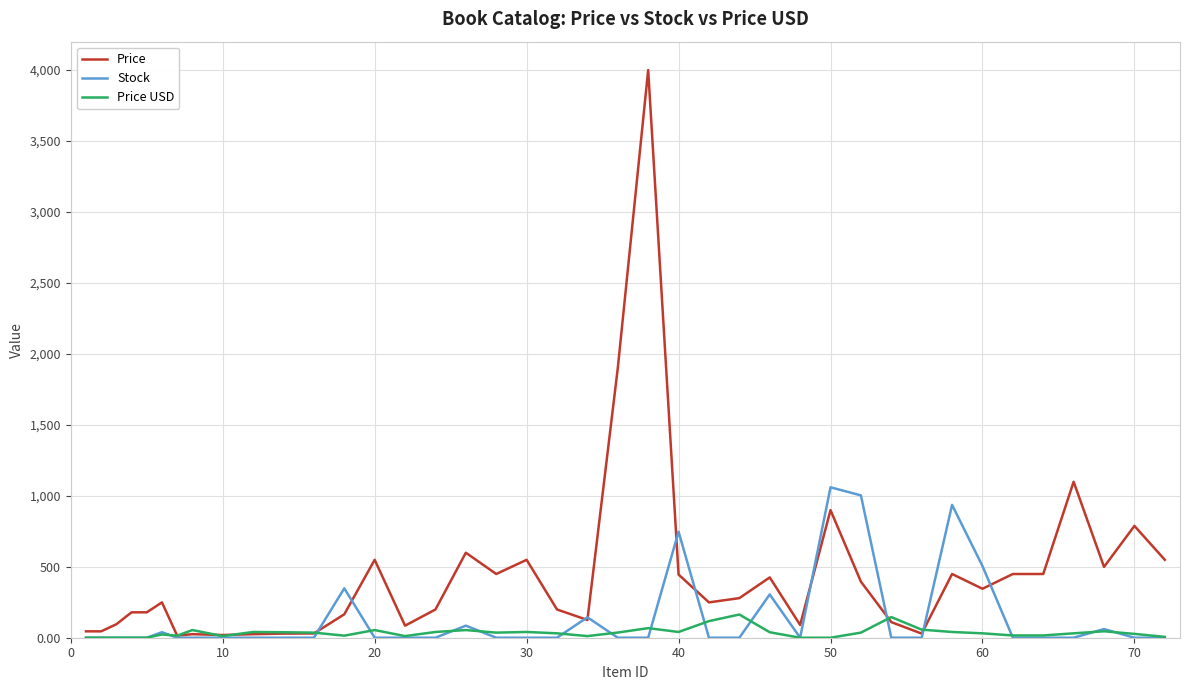

Which series has the widest spread of values?

Price